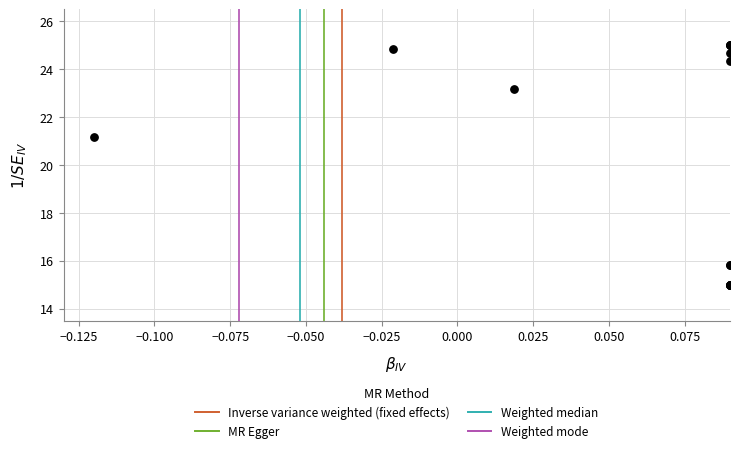

What Y value in the scatter plot is closest to 19?

21.2